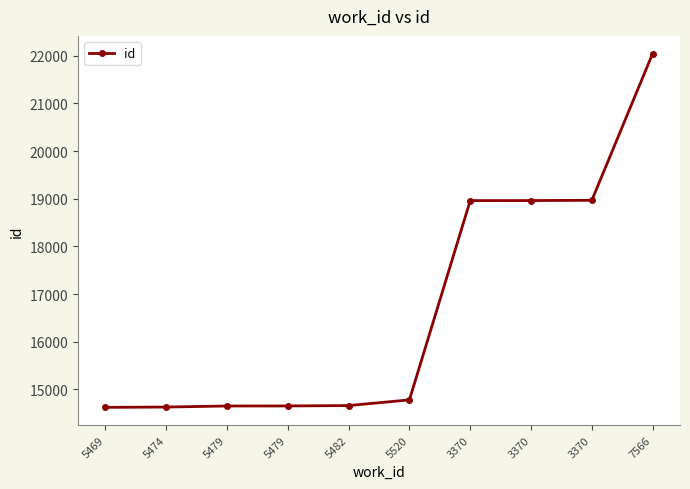

True or false: the data has more than 0 interior local peaks.

False